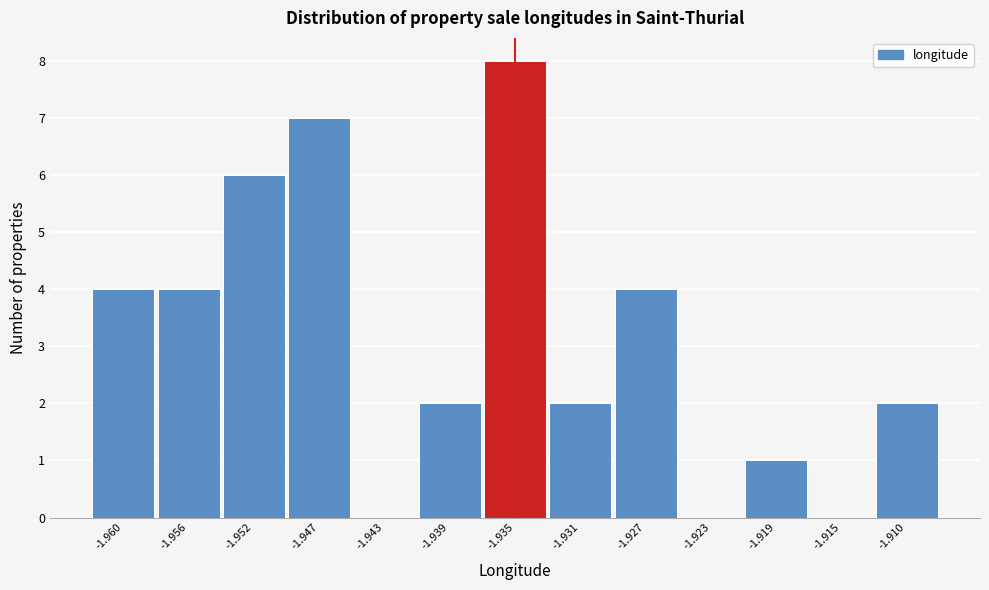

Reading left to right, what are all the values shown in this chart?

-1.960=4	-1.956=4	-1.952=6	-1.947=7	-1.943=0	-1.939=2	-1.935=8	-1.931=2	-1.927=4	-1.923=0	-1.919=1	-1.915=0	-1.910=2